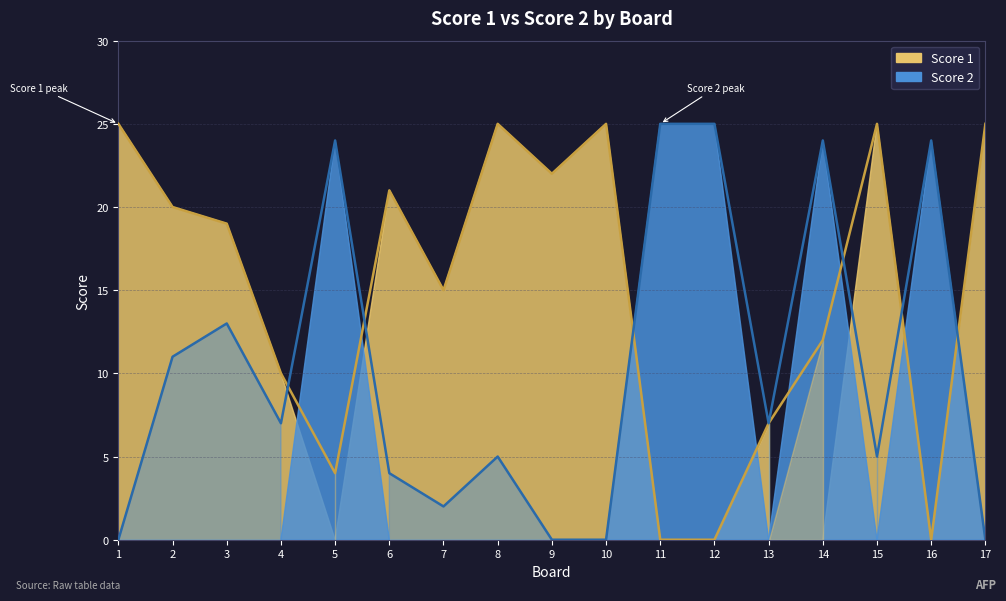

Does the chart display data point markers on the line(s)?

No